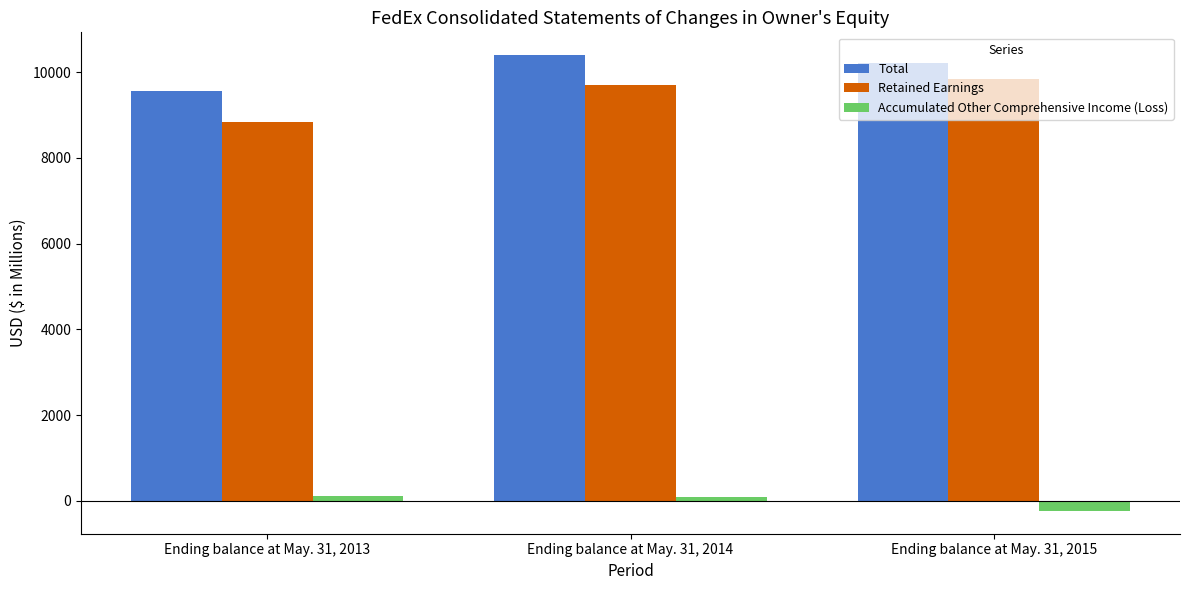

Is it true that Retained Earnings equals 12947 at Ending balance at May. 31, 2013?

False